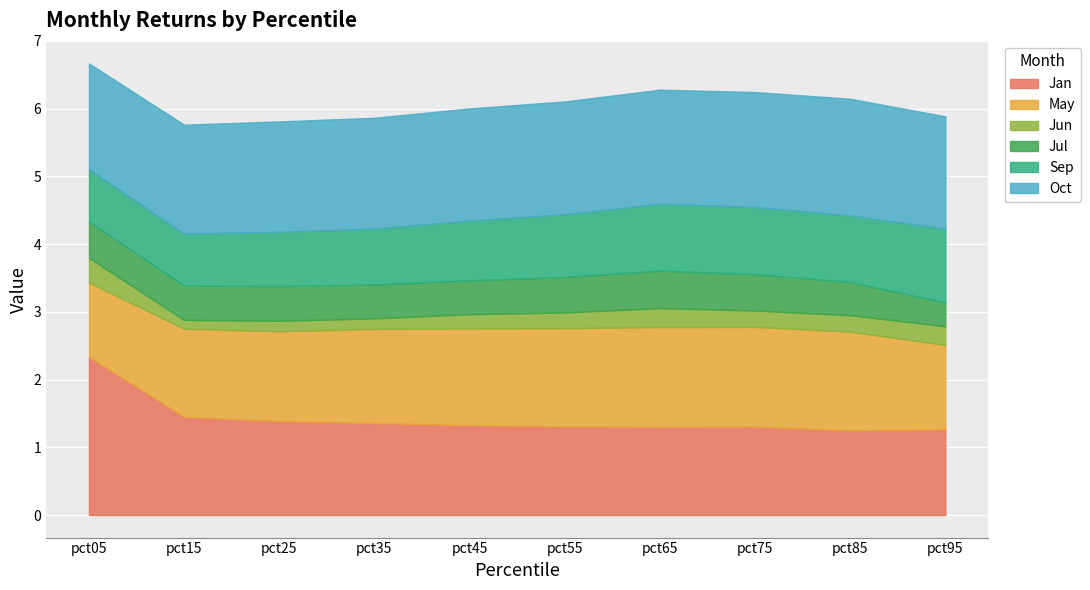

What is the spread (max minus min) of values at pct45?

1.4